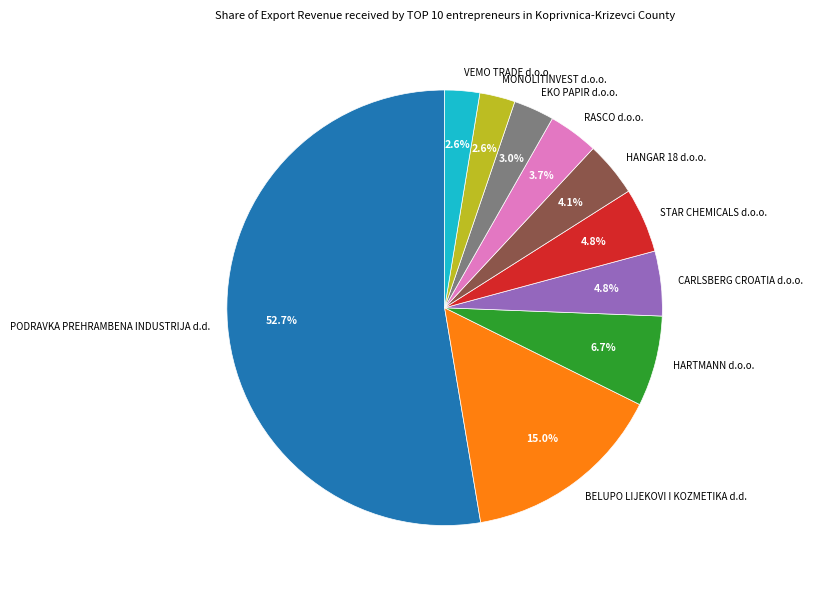

Count the number of slices in the pie.

10